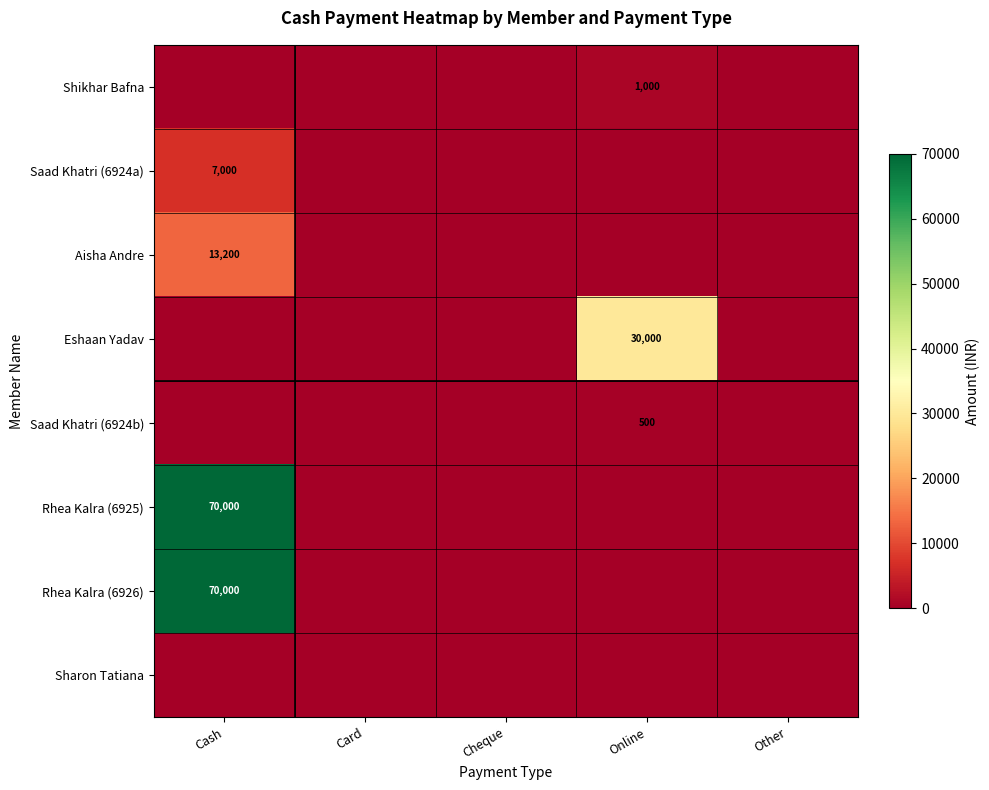

The Aisha Andre series shows 23427 at Cash. True or false?

False